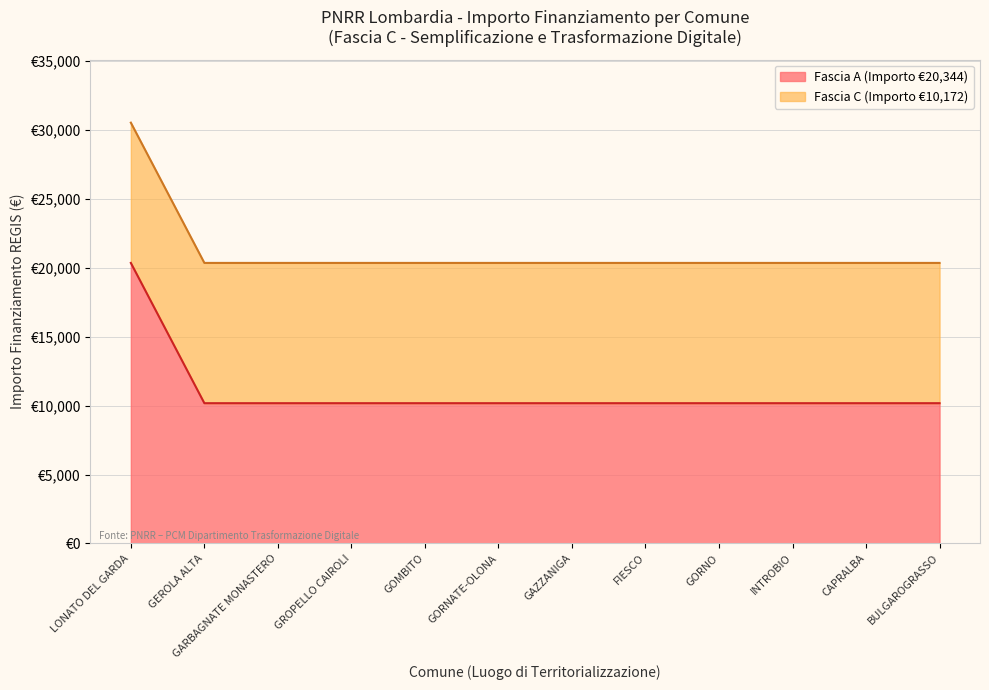

What is the smallest value displayed?

10172